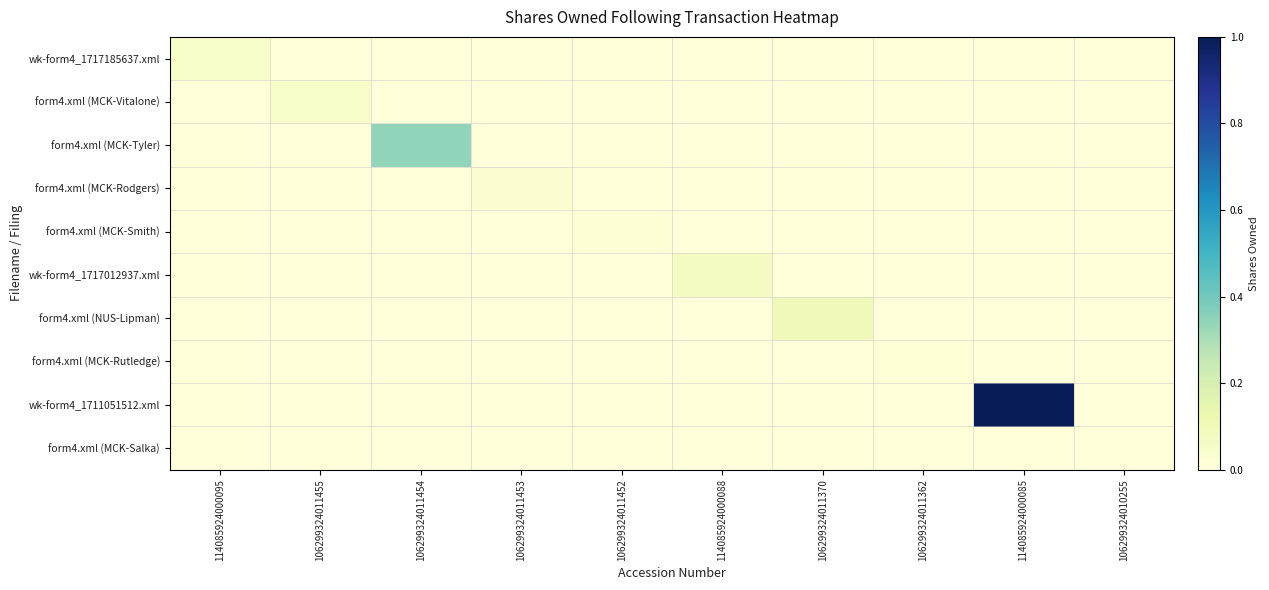

Reading left to right, list all the values displayed in this chart.

wk-form4_1717185637.xml: 114085924000095=0.1	106299324011455=0.0	106299324011454=0.0	106299324011453=0.0	106299324011452=0.0	114085924000088=0.0	106299324011370=0.0	106299324011362=0.0	114085924000085=0.0	106299324010255=0.0
form4.xml (MCK-Vitalone): 114085924000095=0.0	106299324011455=0.1	106299324011454=0.0	106299324011453=0.0	106299324011452=0.0	114085924000088=0.0	106299324011370=0.0	106299324011362=0.0	114085924000085=0.0	106299324010255=0.0
form4.xml (MCK-Tyler): 114085924000095=0.0	106299324011455=0.0	106299324011454=0.3	106299324011453=0.0	106299324011452=0.0	114085924000088=0.0	106299324011370=0.0	106299324011362=0.0	114085924000085=0.0	106299324010255=0.0
form4.xml (MCK-Rodgers): 114085924000095=0.0	106299324011455=0.0	106299324011454=0.0	106299324011453=0.0	106299324011452=0.0	114085924000088=0.0	106299324011370=0.0	106299324011362=0.0	114085924000085=0.0	106299324010255=0.0
form4.xml (MCK-Smith): 114085924000095=0.0	106299324011455=0.0	106299324011454=0.0	106299324011453=0.0	106299324011452=0.0	114085924000088=0.0	106299324011370=0.0	106299324011362=0.0	114085924000085=0.0	106299324010255=0.0
wk-form4_1717012937.xml: 114085924000095=0.0	106299324011455=0.0	106299324011454=0.0	106299324011453=0.0	106299324011452=0.0	114085924000088=0.1	106299324011370=0.0	106299324011362=0.0	114085924000085=0.0	106299324010255=0.0
form4.xml (NUS-Lipman): 114085924000095=0.0	106299324011455=0.0	106299324011454=0.0	106299324011453=0.0	106299324011452=0.0	114085924000088=0.0	106299324011370=0.1	106299324011362=0.0	114085924000085=0.0	106299324010255=0.0
form4.xml (MCK-Rutledge): 114085924000095=0.0	106299324011455=0.0	106299324011454=0.0	106299324011453=0.0	106299324011452=0.0	114085924000088=0.0	106299324011370=0.0	106299324011362=0.0	114085924000085=0.0	106299324010255=0.0
wk-form4_1711051512.xml: 114085924000095=0.0	106299324011455=0.0	106299324011454=0.0	106299324011453=0.0	106299324011452=0.0	114085924000088=0.0	106299324011370=0.0	106299324011362=0.0	114085924000085=1.0	106299324010255=0.0
form4.xml (MCK-Salka): 114085924000095=0.0	106299324011455=0.0	106299324011454=0.0	106299324011453=0.0	106299324011452=0.0	114085924000088=0.0	106299324011370=0.0	106299324011362=0.0	114085924000085=0.0	106299324010255=0.0